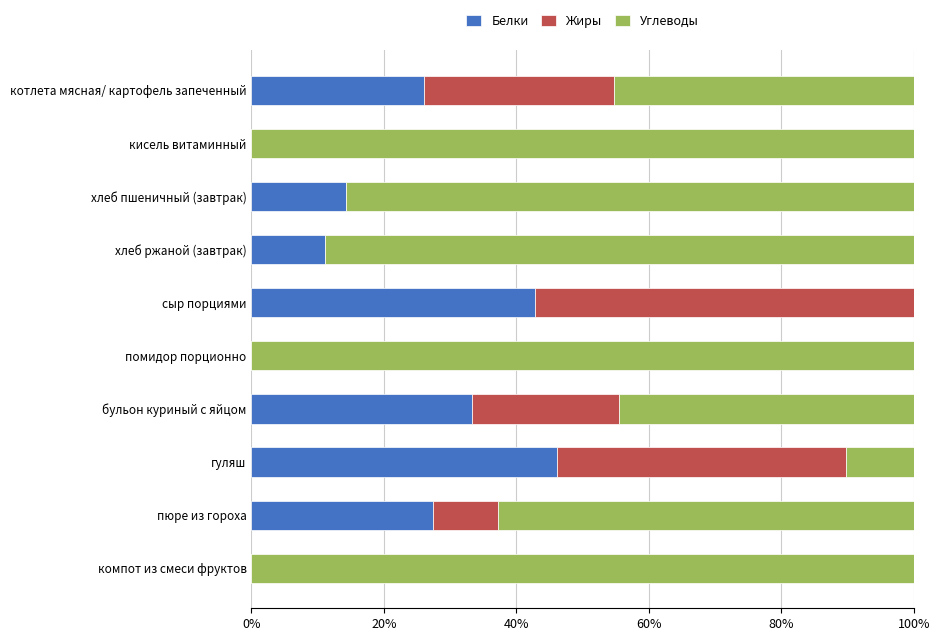

What are all the series names shown in the legend?

Белки, Жиры, Углеводы